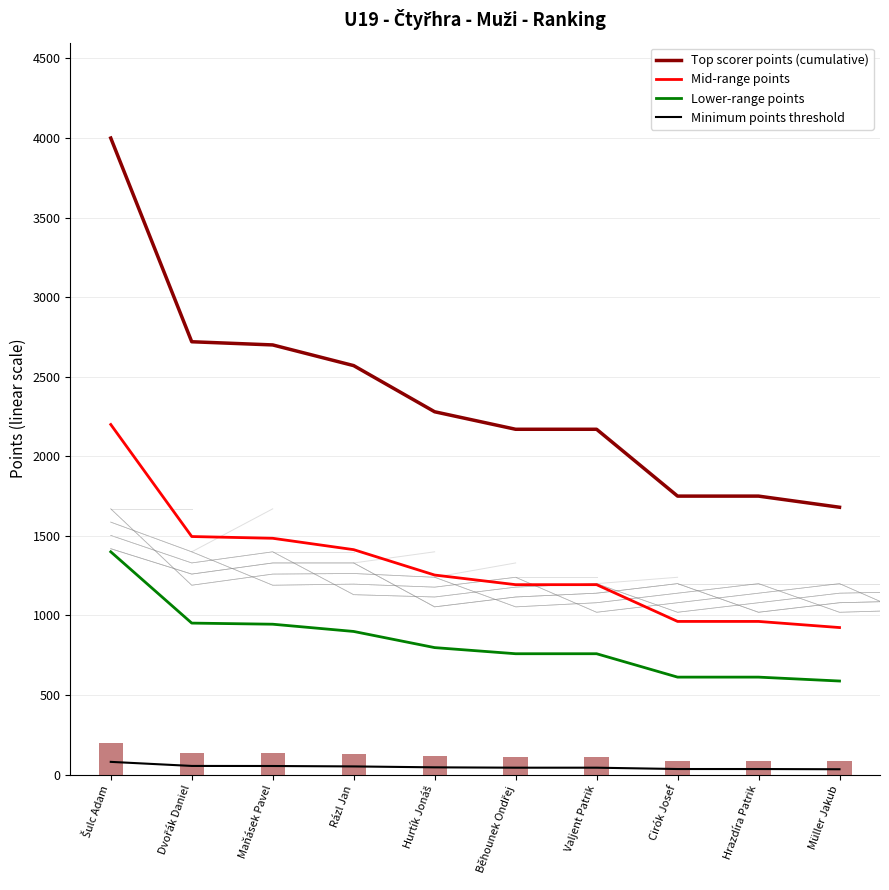

What is the label of the 1st bar from the left?

Šulc Adam